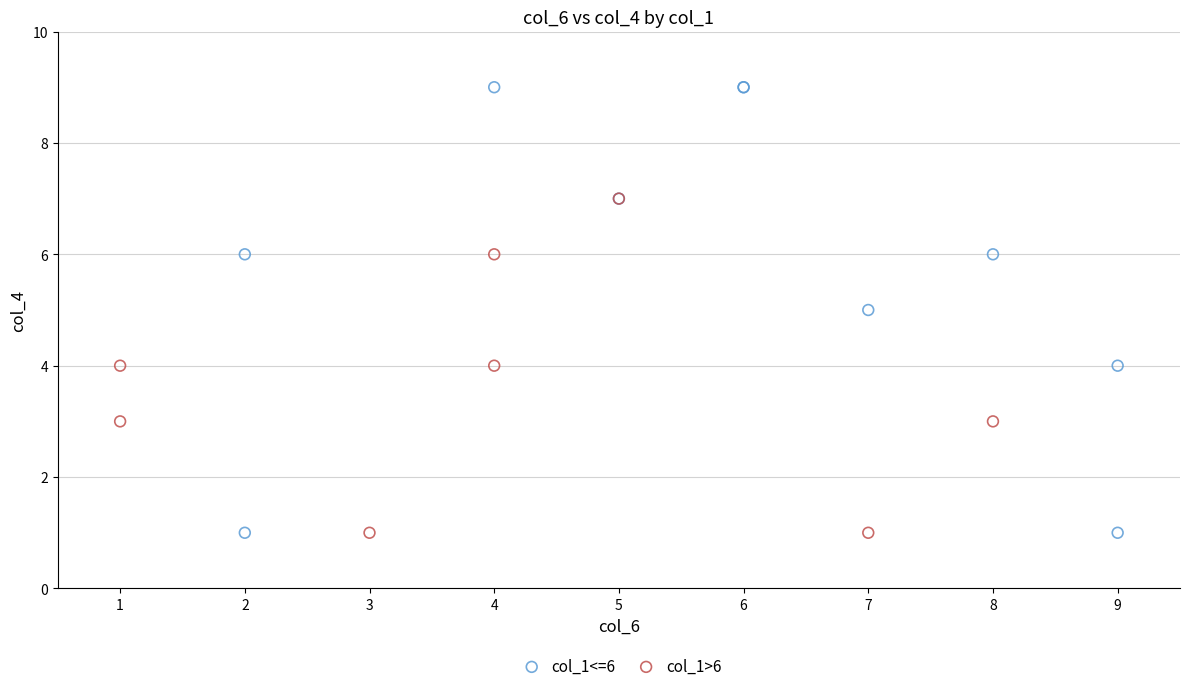

What are all the series names shown in the legend?

col_1<=6, col_1>6